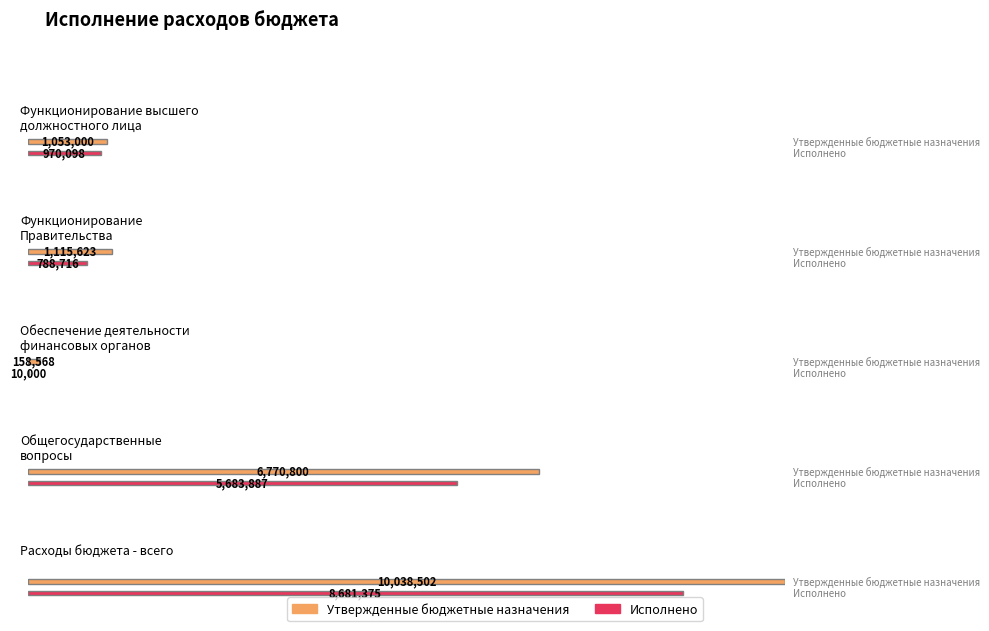

How many series are shown in this chart?

2